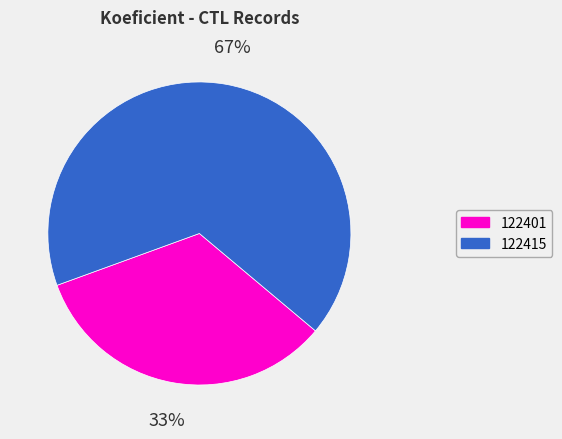

Which has a higher value, 122415 or 122401?

122415